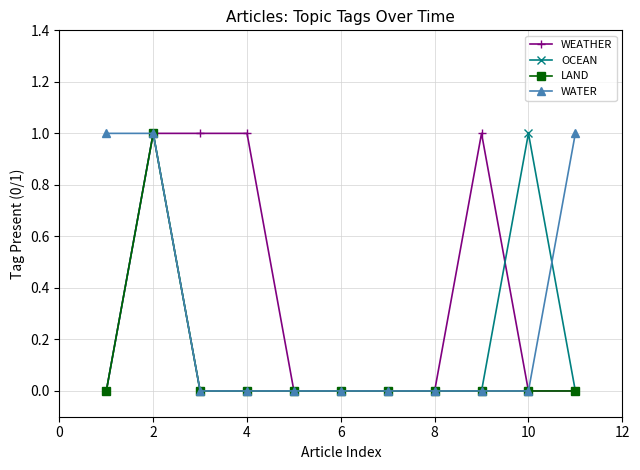

What is the value of the WATER point at the 11th from the left?

1